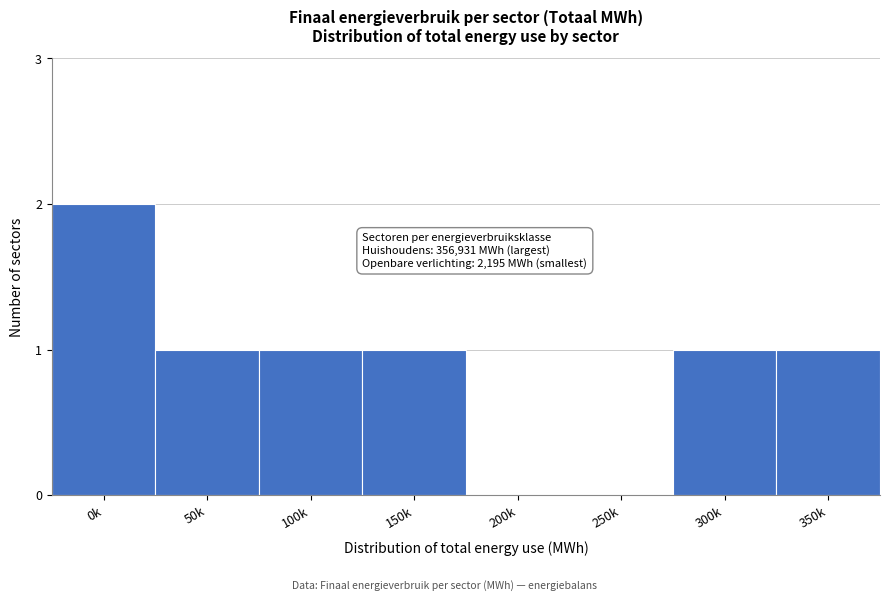

Reading left to right, extract all data points from this chart.

0k=2	50k=1	100k=1	150k=1	200k=0	250k=0	300k=1	350k=1